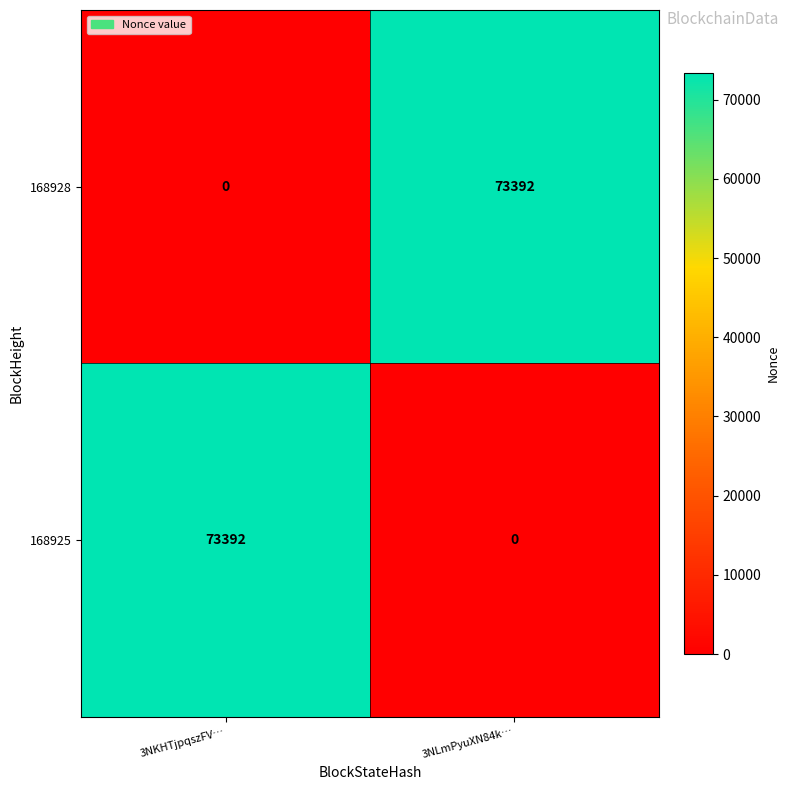

Reading left to right, transcribe all the data shown in this chart.

168928: 0	73392
168925: 73392	0